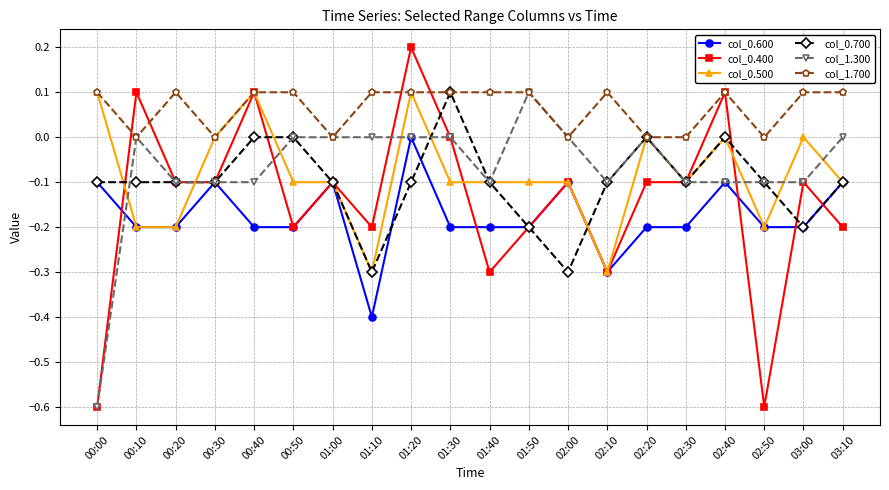

How many lines are shown in the chart?

6